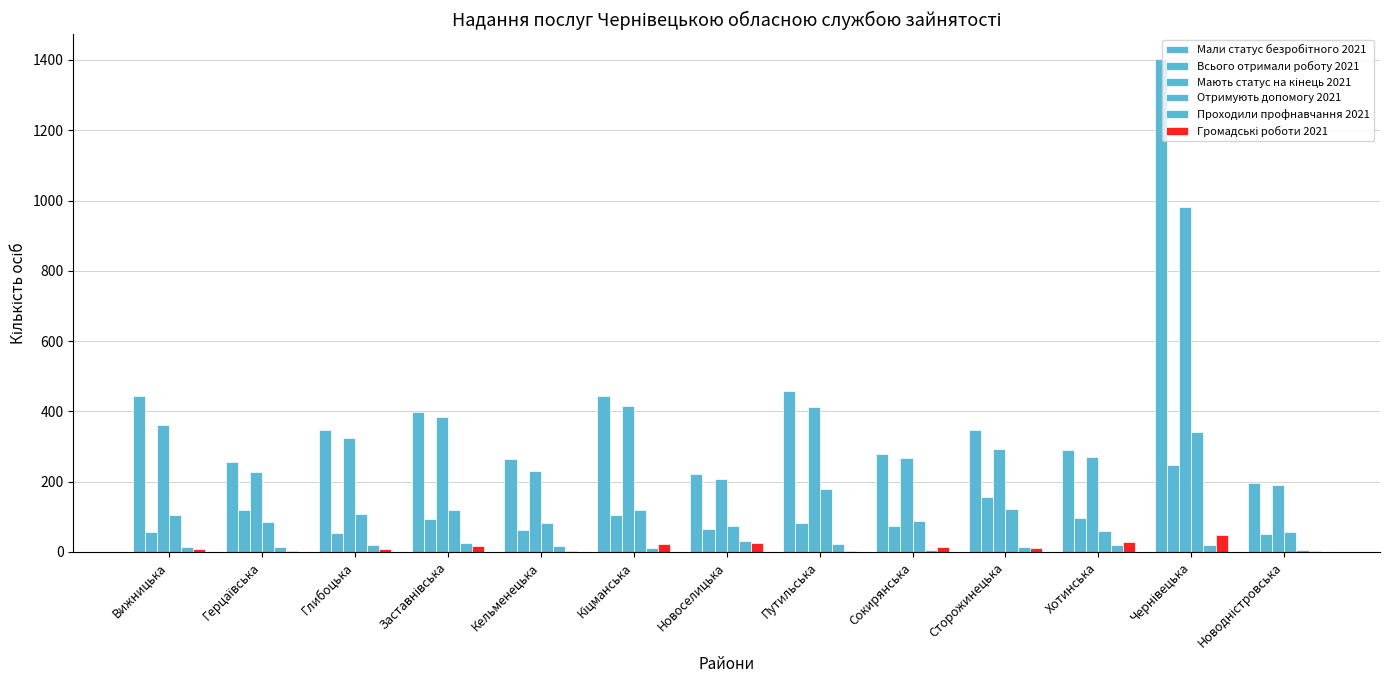

Where does the Мали статус безробітного 2021 series first go above 347?

Вижницька